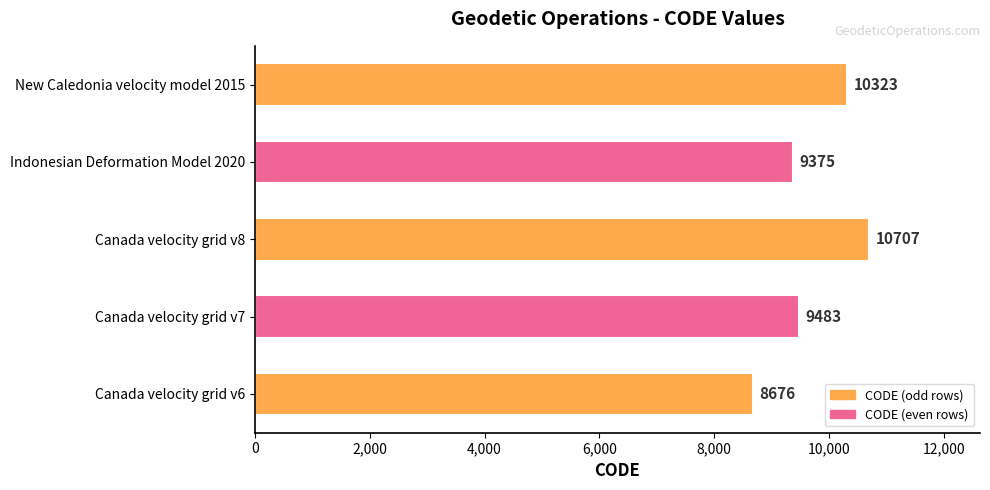

List the labels in order of value, largest first.

Canada velocity grid v8, New Caledonia velocity model 2015, Canada velocity grid v7, Indonesian Deformation Model 2020, Canada velocity grid v6